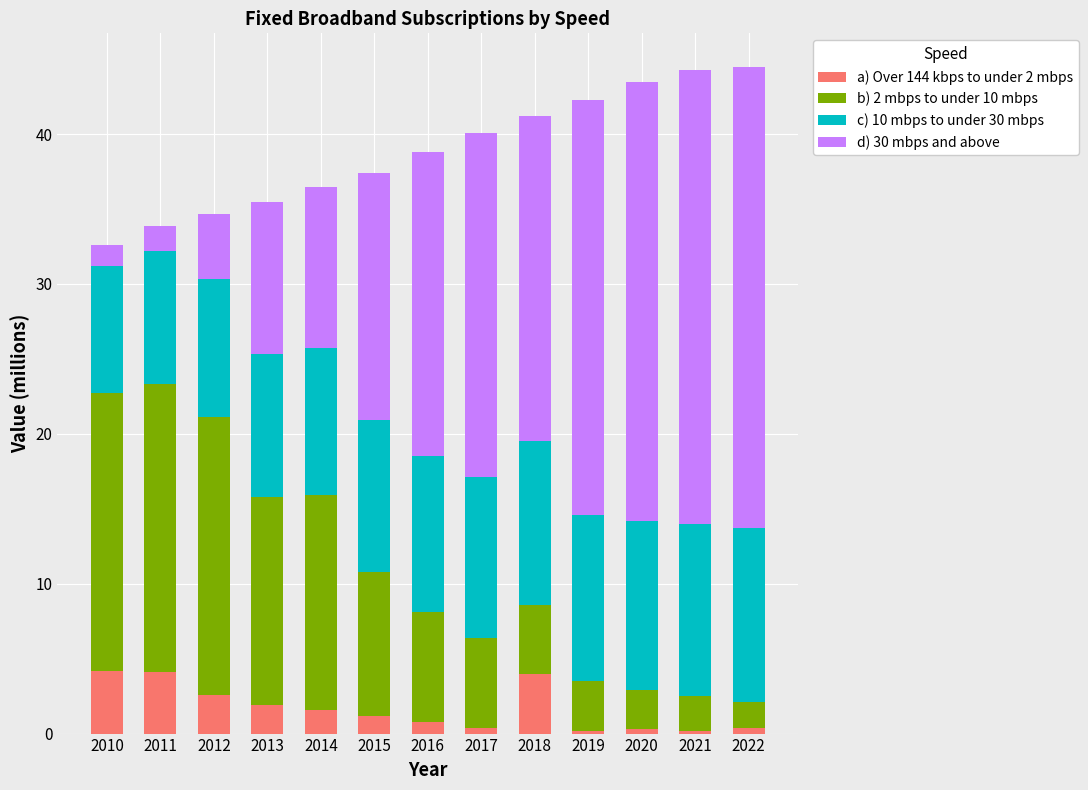

True or false: a) Over 144 kbps to under 2 mbps has a value of 0.2 at 2021.

True